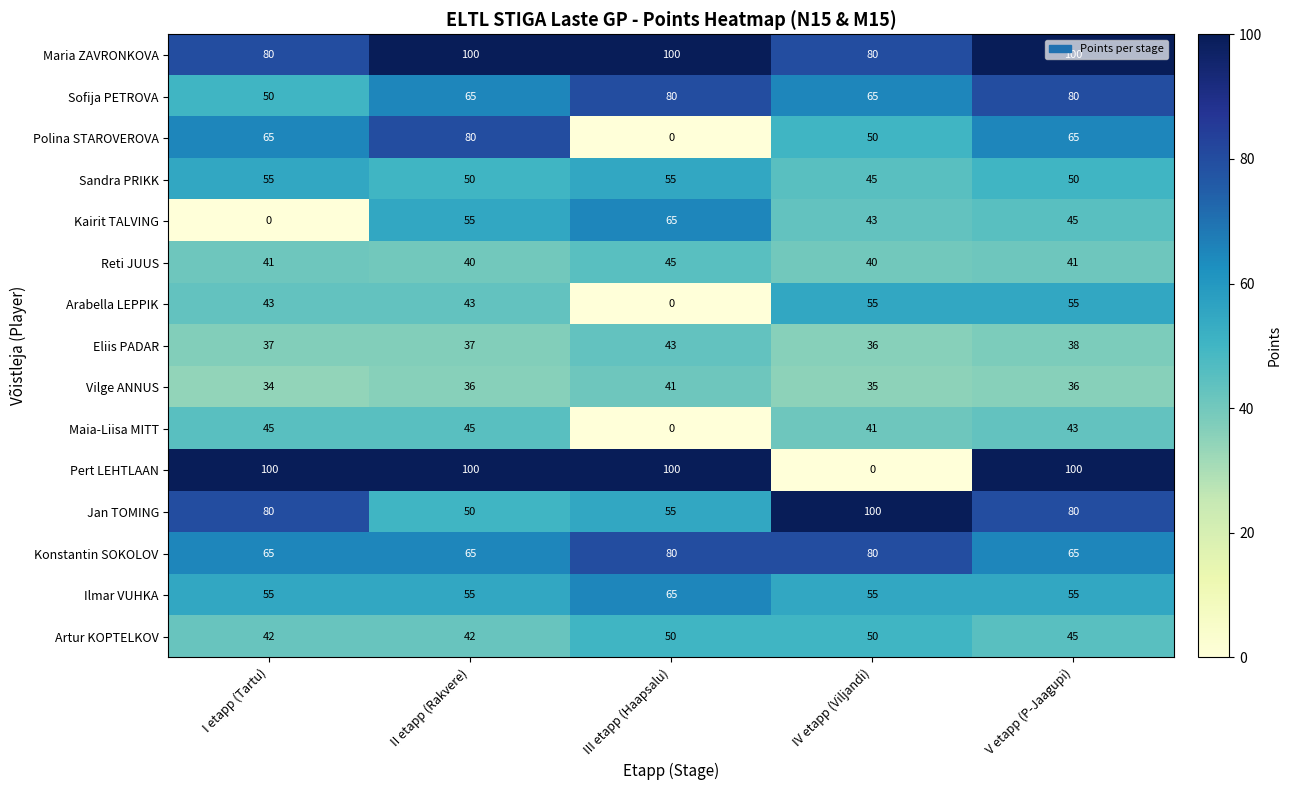

At how many categories does at least one series exceed 10?

5